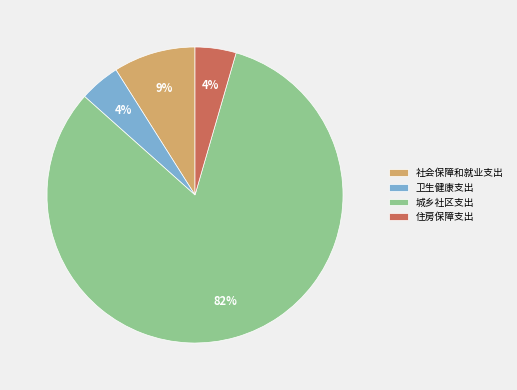

Is it true that 社会保障和就业支出 is 19% of the pie?

False